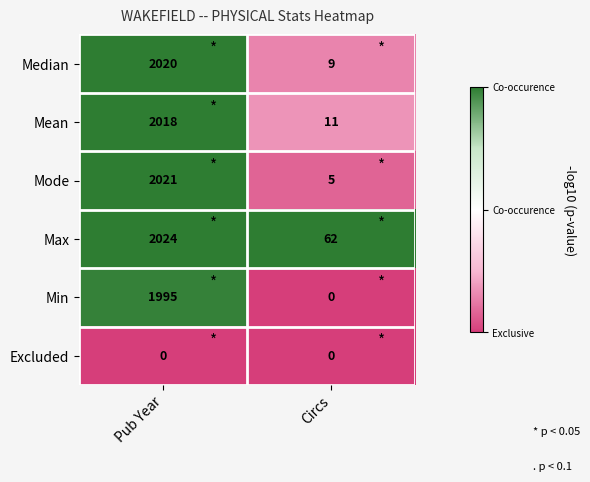

Reading right to left, extract all data points from this chart.

Median: Circs=9	Pub Year=2020
Mean: Circs=11	Pub Year=2018
Mode: Circs=5	Pub Year=2021
Max: Circs=62	Pub Year=2024
Min: Circs=0	Pub Year=1995
Excluded: Circs=0	Pub Year=0